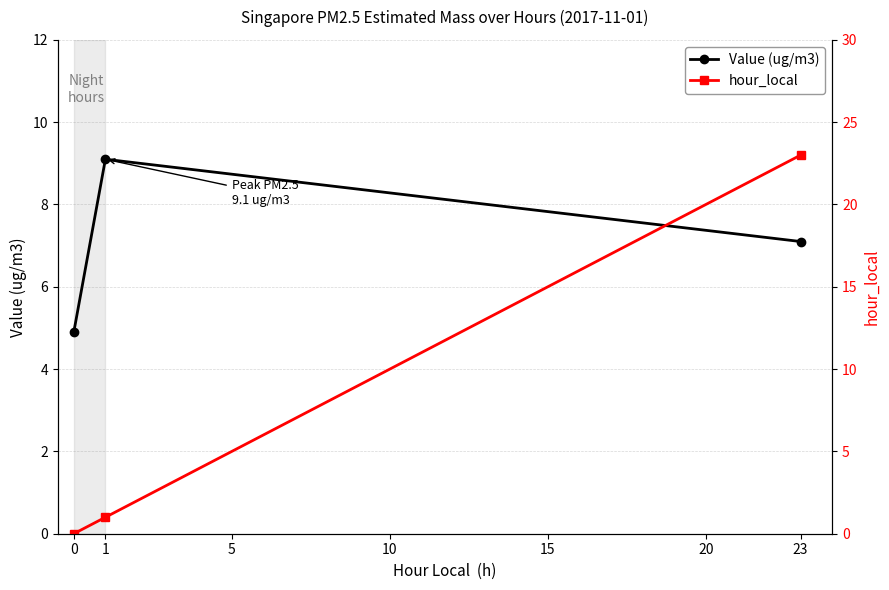

What is the minimum value for Value (ug/m3)?

4.9